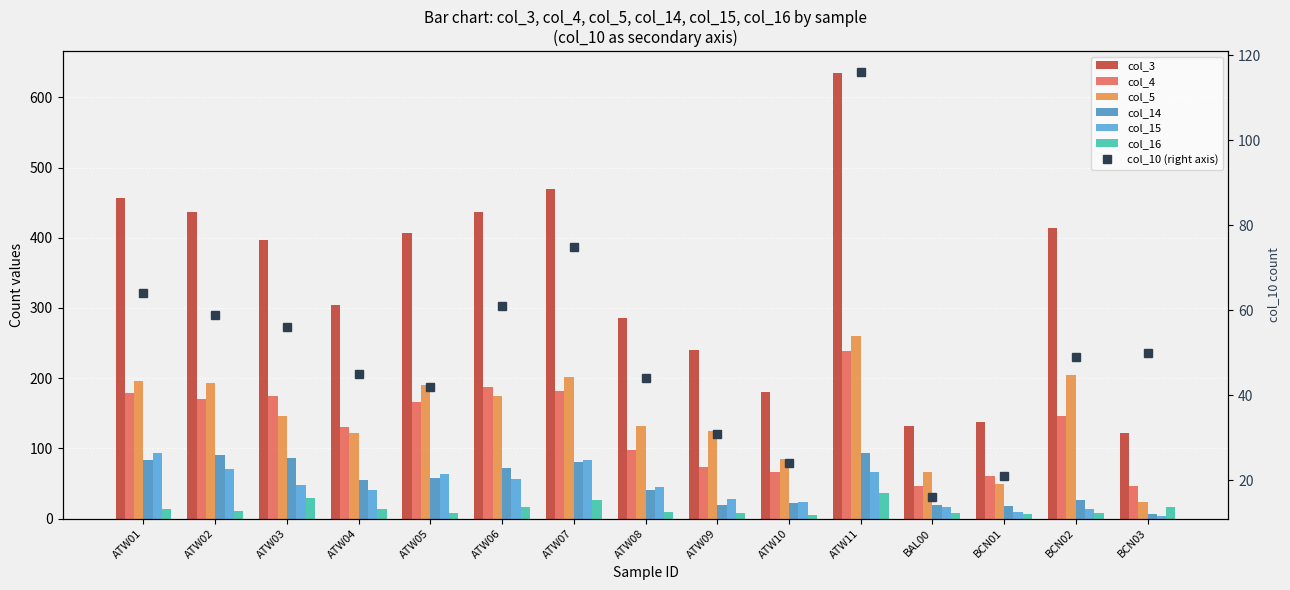

What is the difference between the second highest and minimum values in the col_3 series?

347